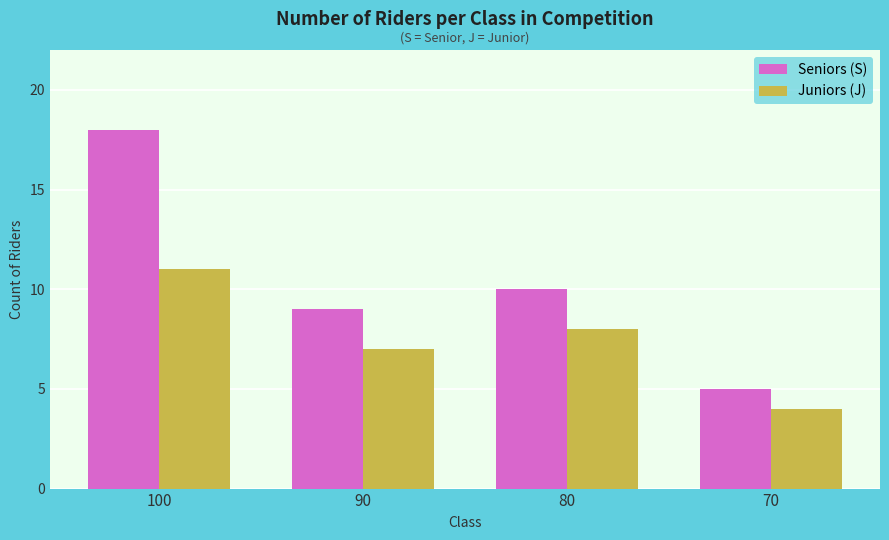

Which series has the widest spread of values?

Seniors (S)